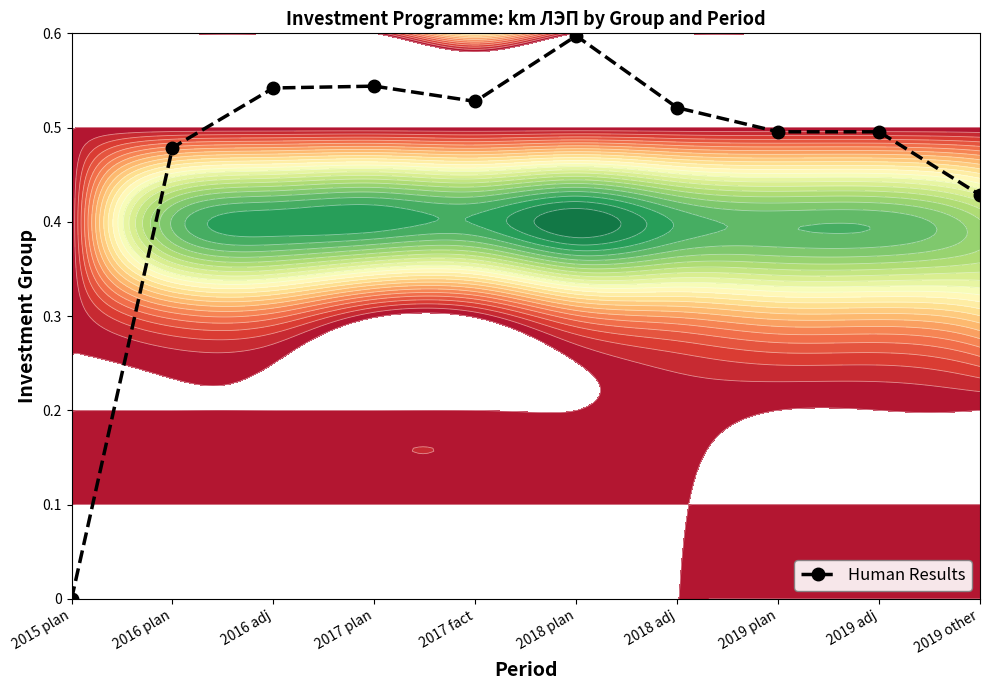

At which category does the chart reach its peak across all series?

2018 plan